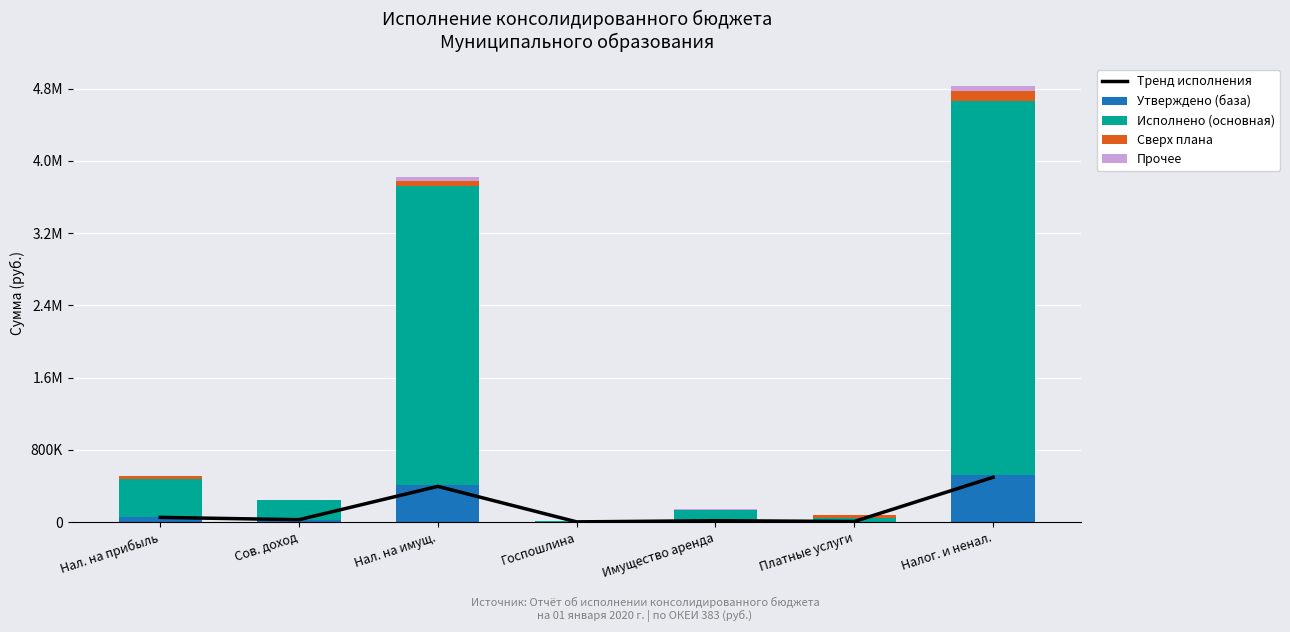

Which series has the largest total across all categories?

Исполнено (основная)